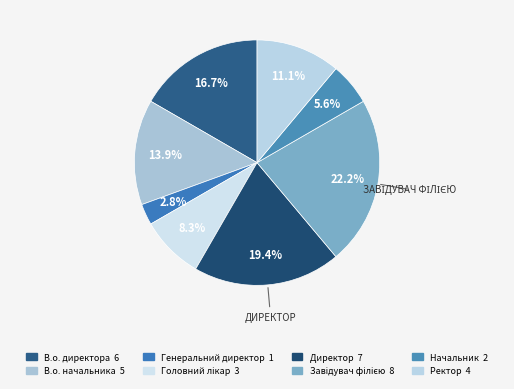

Does any single category account for the majority?

No